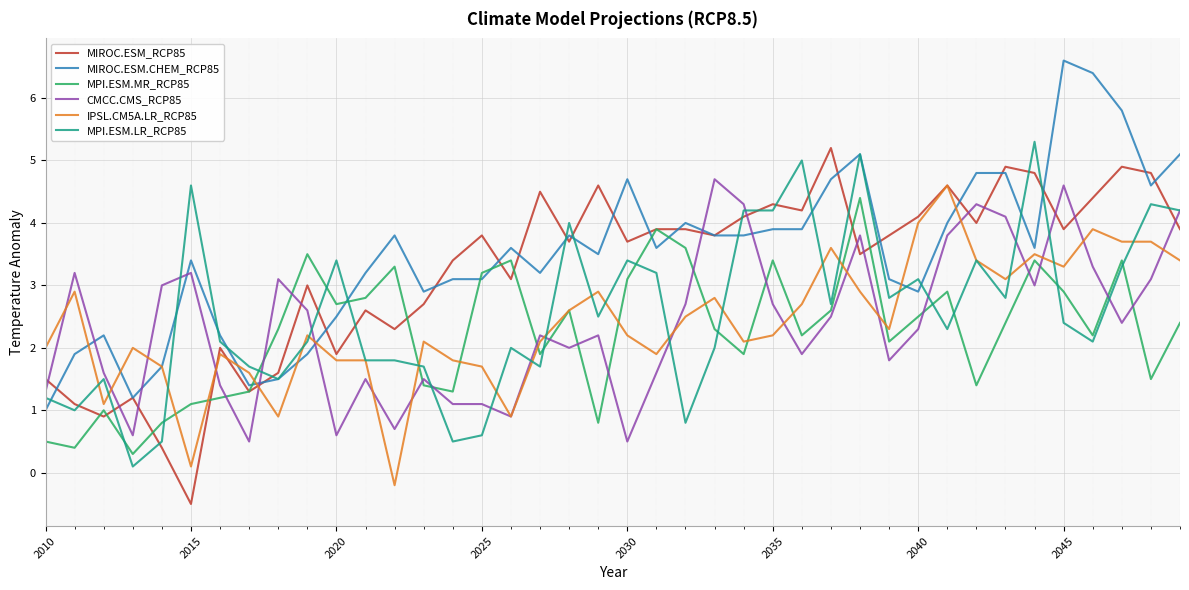

How many values in MIROC.ESM_RCP85 are above zero?

39